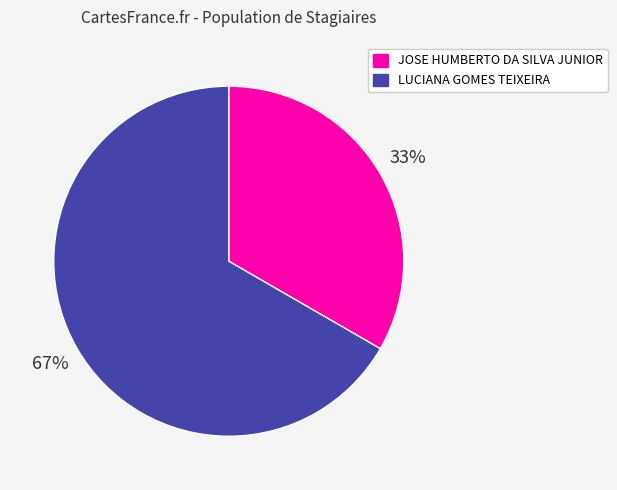

Is it true that LUCIANA GOMES TEIXEIRA is 56% of the pie?

False